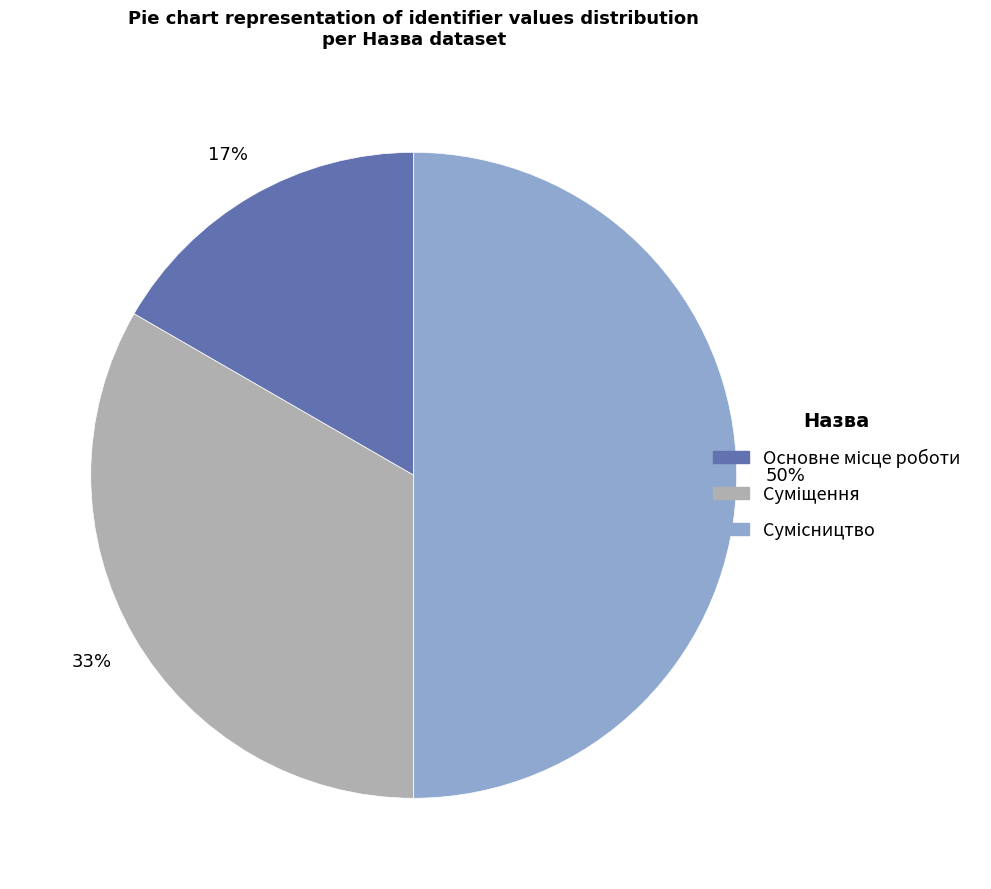

To the nearest percent, what is the difference between the largest and smallest slice percentages?

33%